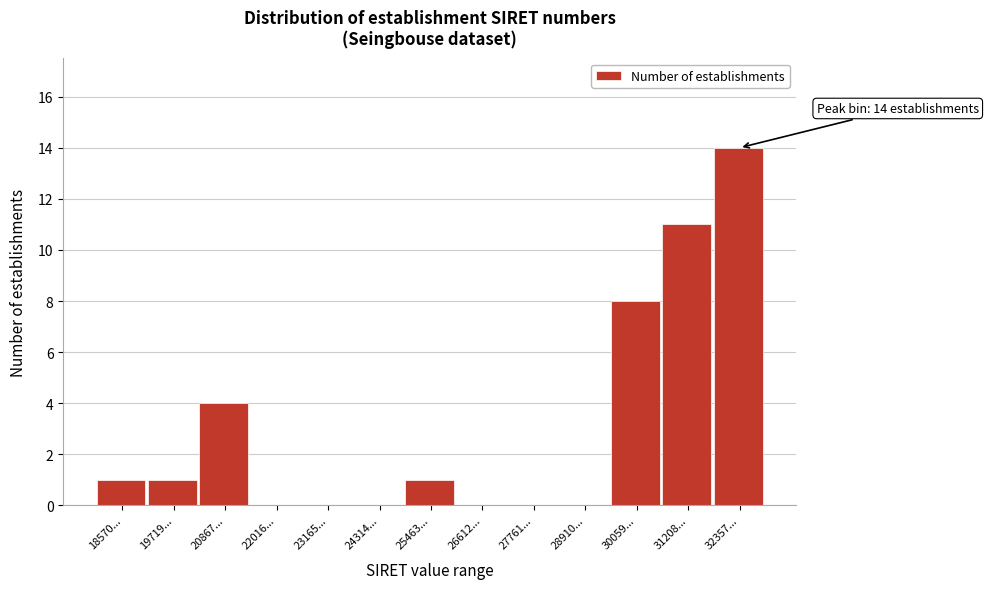

Reading left to right, transcribe all the data shown in this chart.

18570...=1	19719...=1	20867...=4	22016...=0	23165...=0	24314...=0	25463...=1	26612...=0	27761...=0	28910...=0	30059...=8	31208...=11	32357...=14